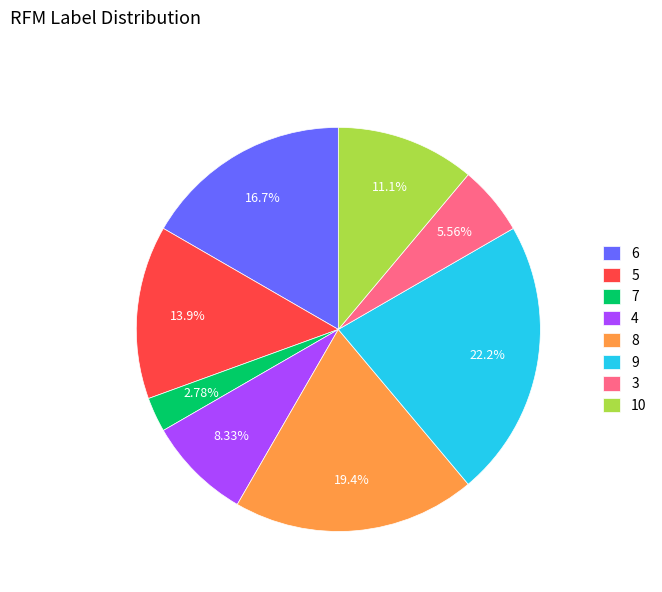

What is the largest slice in the pie chart?

9